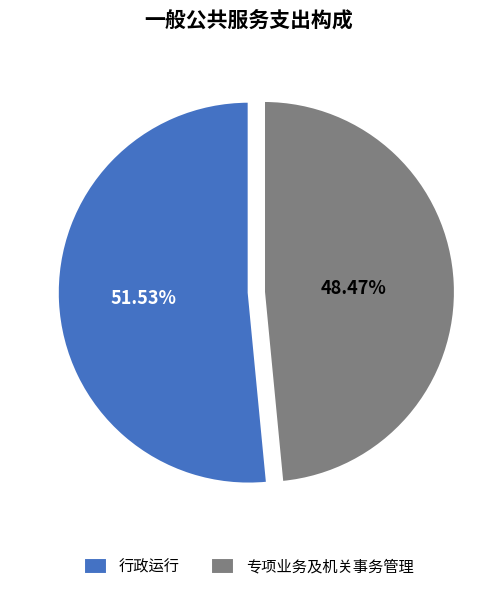

Which slice is the largest?

行政运行